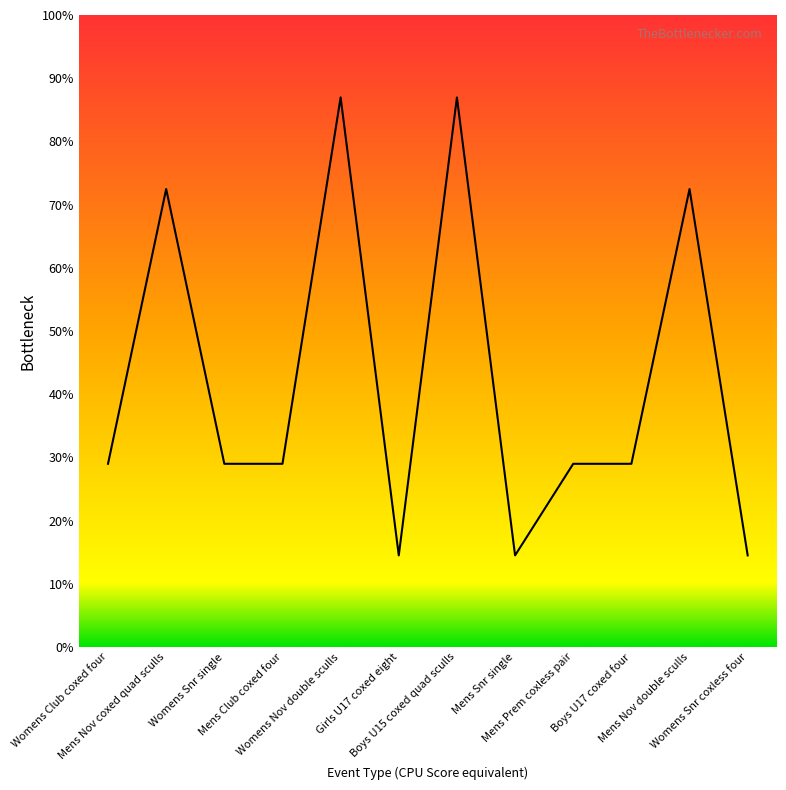

Rank the categories by value from highest to lowest.

Womens Nov double sculls, Boys U15 coxed quad sculls, Mens Nov coxed quad sculls, Mens Nov double sculls, Womens Club coxed four, Womens Snr single, Mens Club coxed four, Mens Prem coxless pair, Boys U17 coxed four, Girls U17 coxed eight, Mens Snr single, Womens Snr coxless four